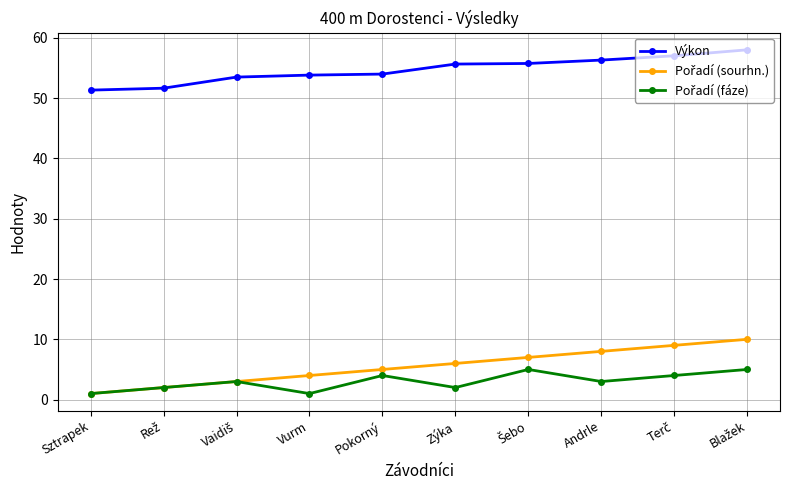

The Výkon series shows 96.7 at Zýka. True or false?

False